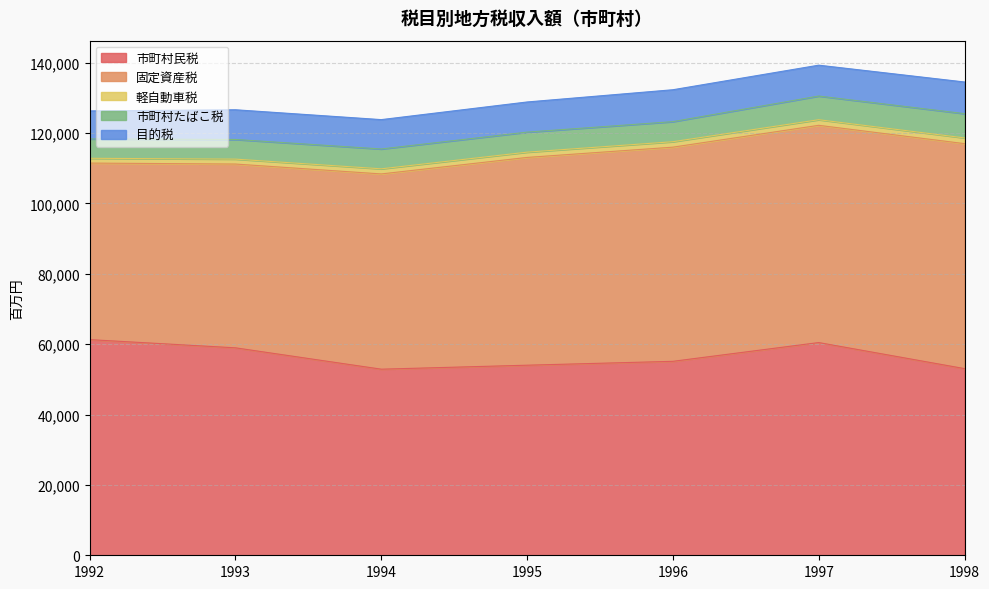

True or false: 市町村民税 and 目的税 intersect in this chart.

False